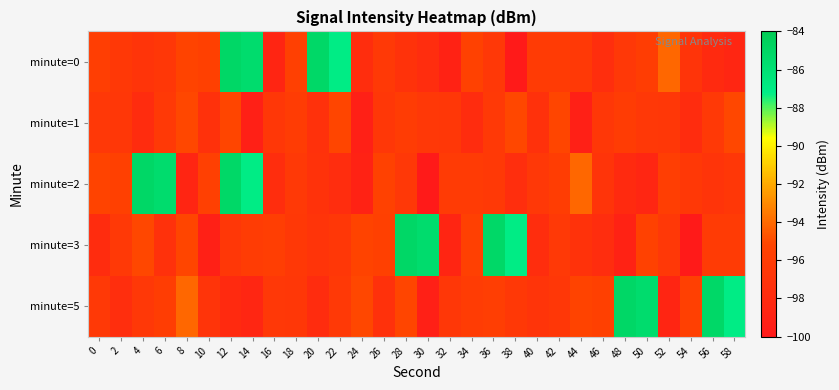

Which series has the largest total across all categories?

minute=5